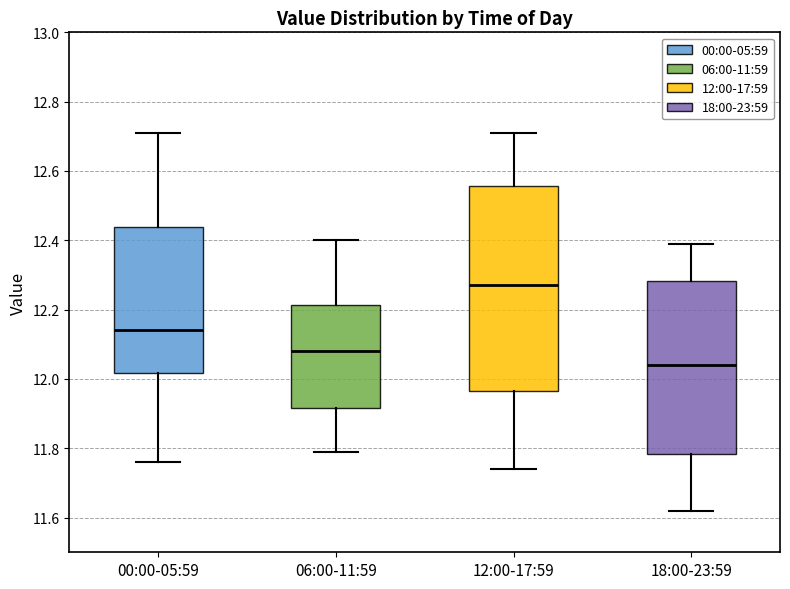

Which box is the tallest, from its lower edge to its upper edge?

12:00-17:59